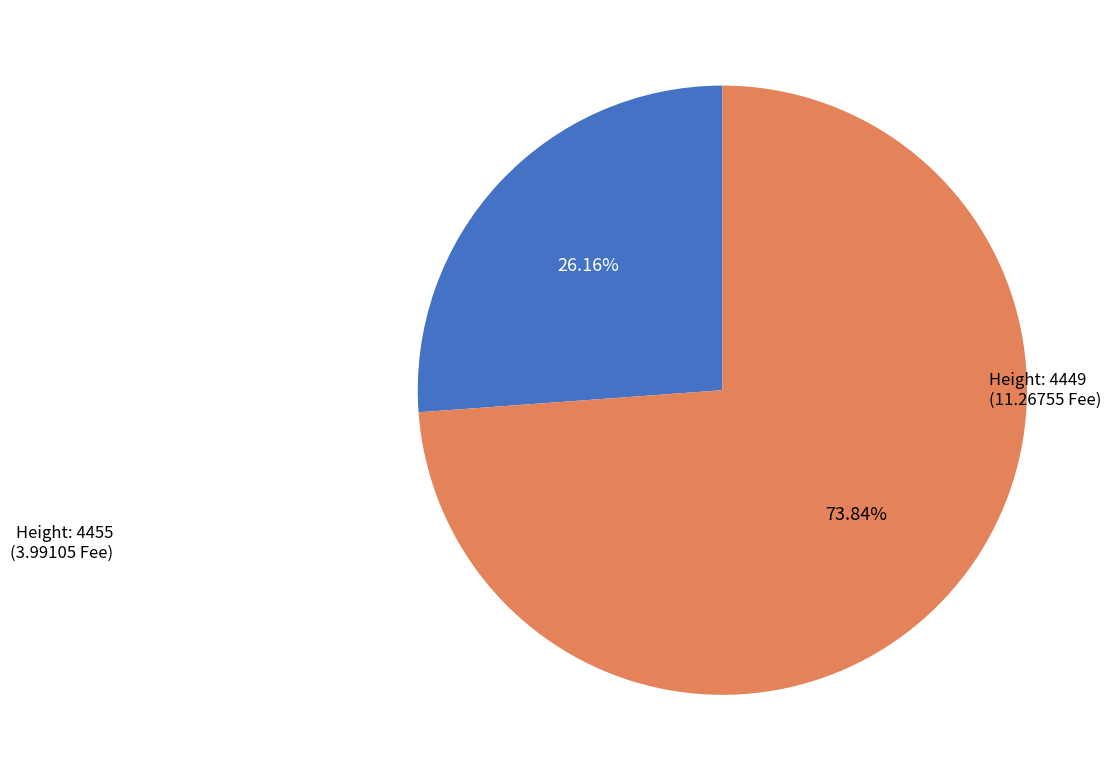

Count the number of slices in the pie.

2